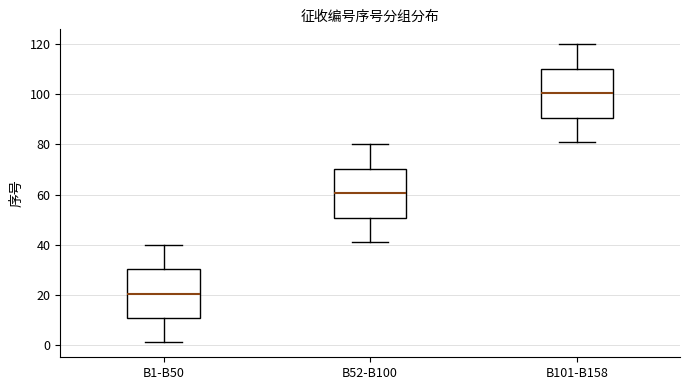

Reading left to right, transcribe this box plot: for each box, give where its median line is, the range the box spans, and where its two whiskers end, as read against the y-axis. The values are not printed on the chart, so give them approximately, as read against the axis.

B1-B50: median 20, box 10 to 30, whiskers 2 to 40
B52-B100: median 60, box 50 to 70, whiskers 42 to 80
B101-B158: median 100, box 90 to 110, whiskers 82 to 120